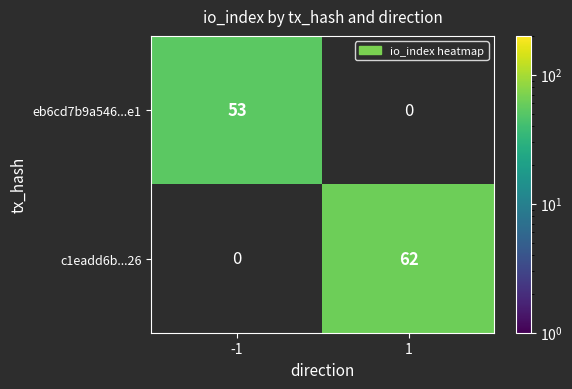

The value of eb6cd7b9a546...e1 at -1 is 53. True or false?

True